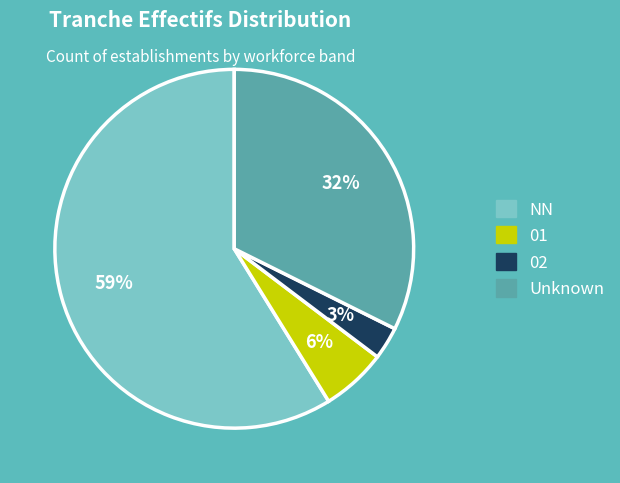

To the nearest percent, what is the difference between the largest and smallest slice percentages?

56%